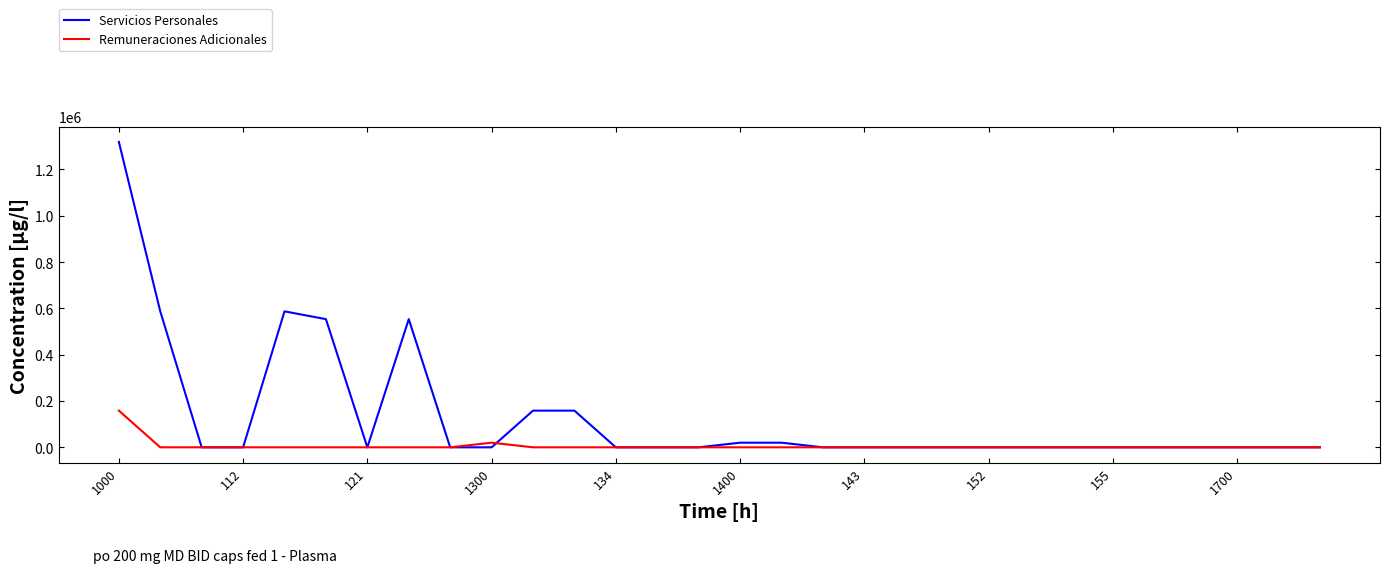

How many lines are shown in the chart?

2